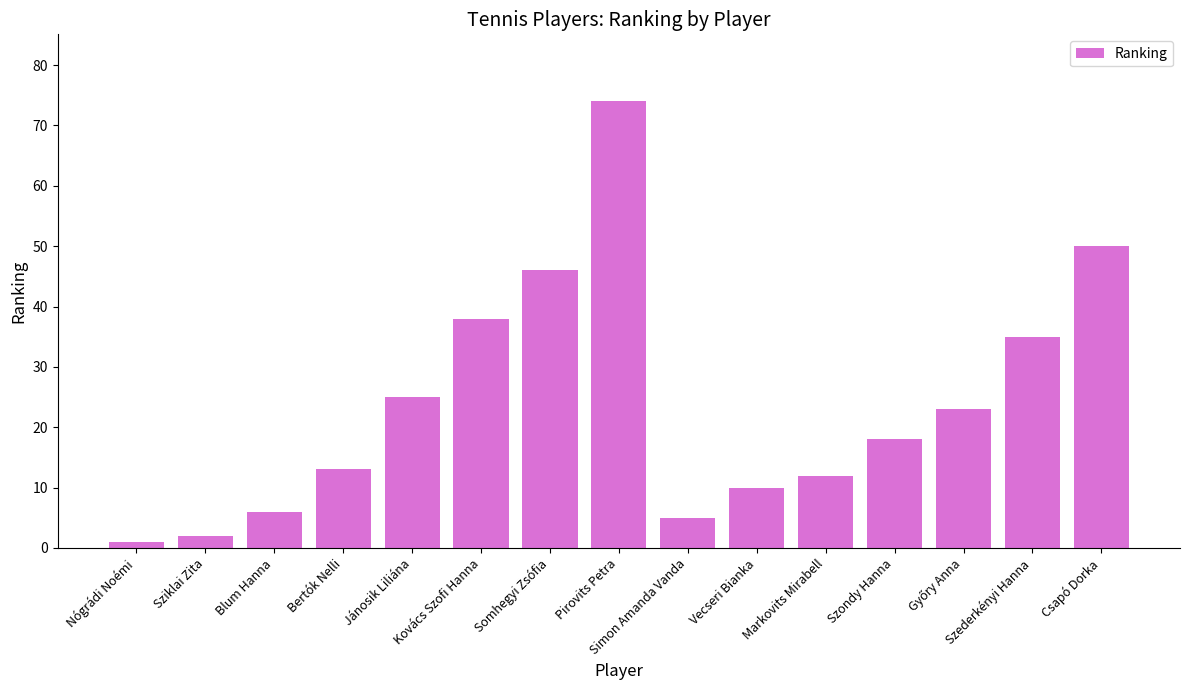

Does the chart contain stacked bars?

No